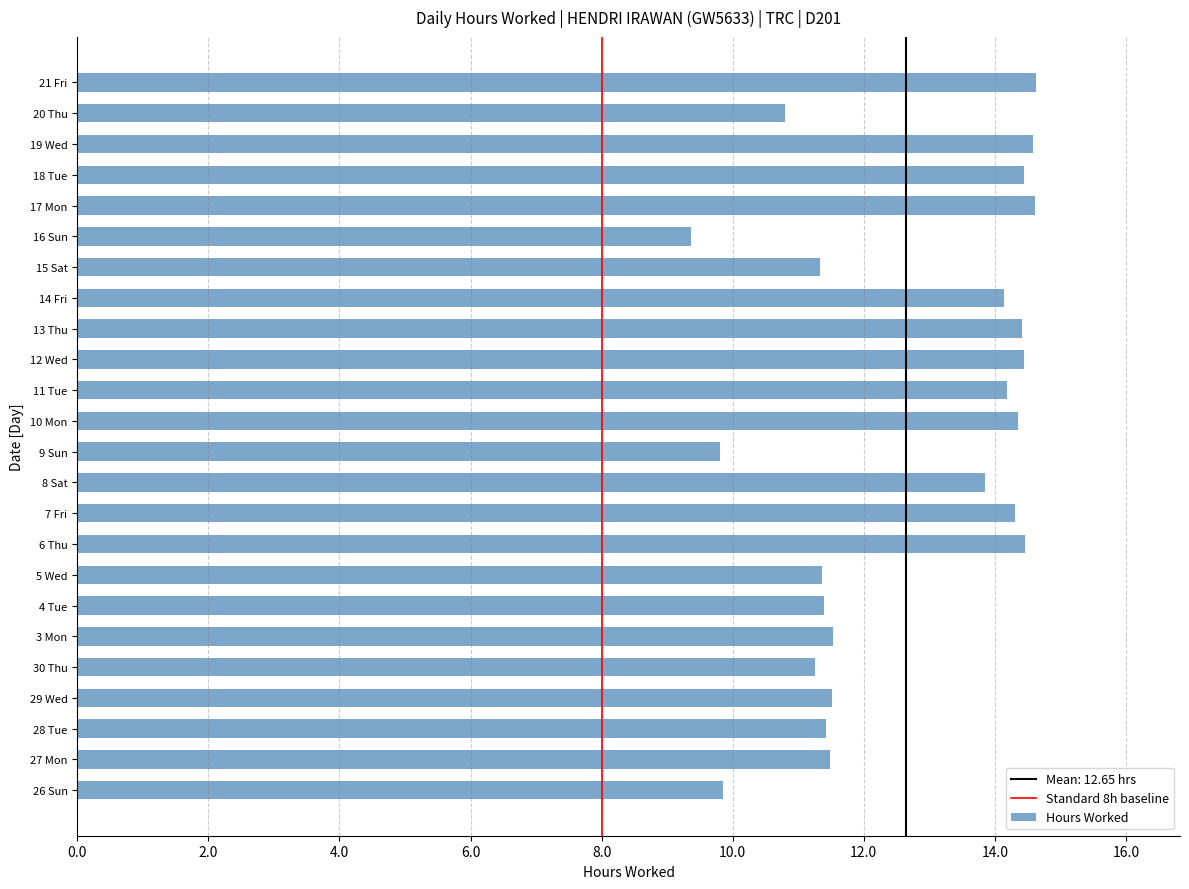

What is the difference between the maximum and minimum values?

5.3